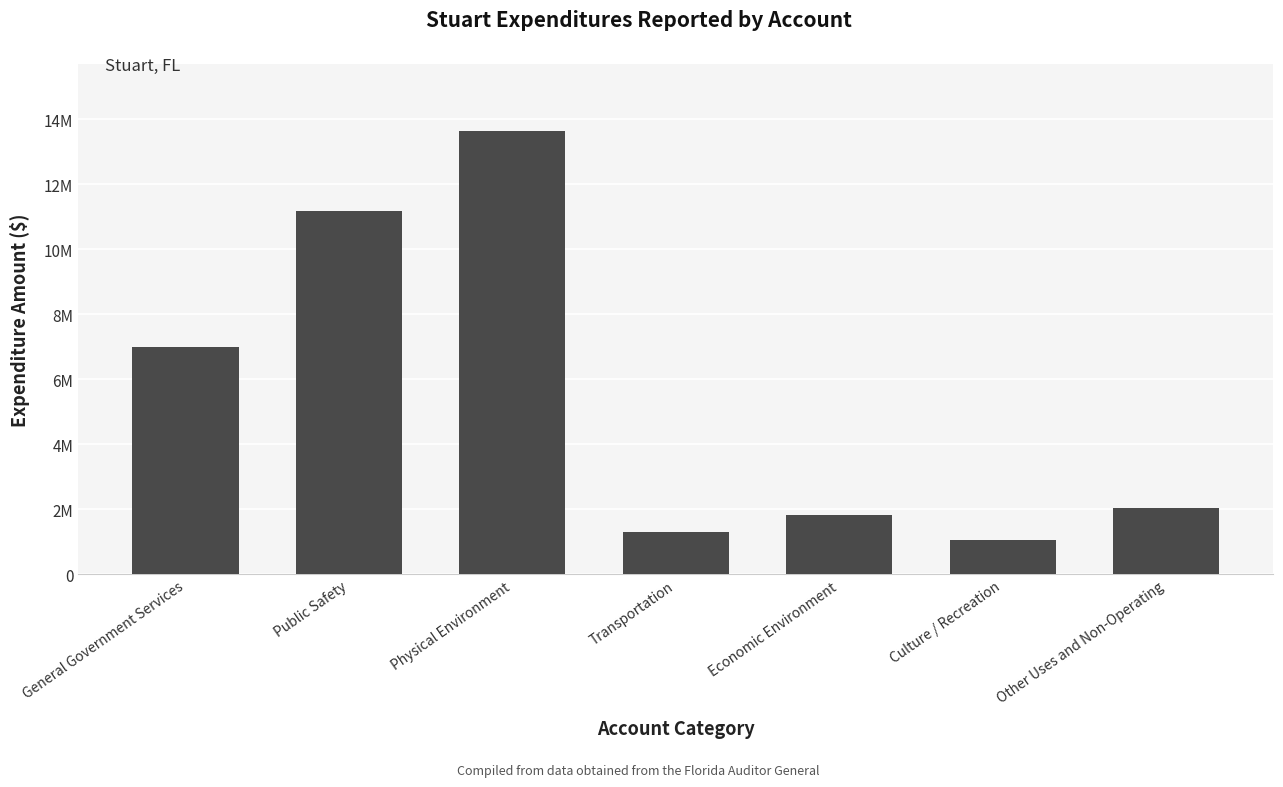

Does the chart contain any negative values?

No